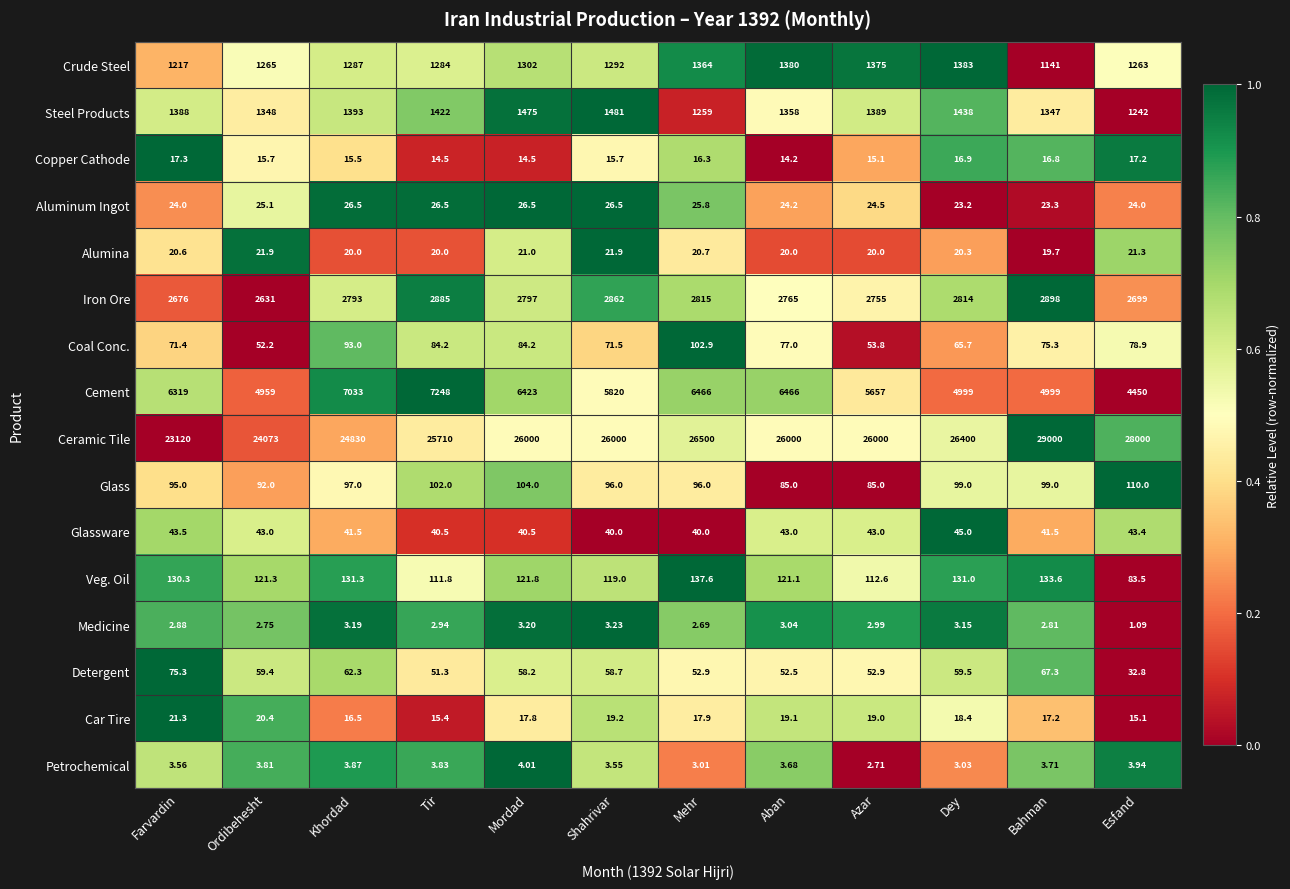

Which label corresponds to the smallest value in the chart?

Esfand